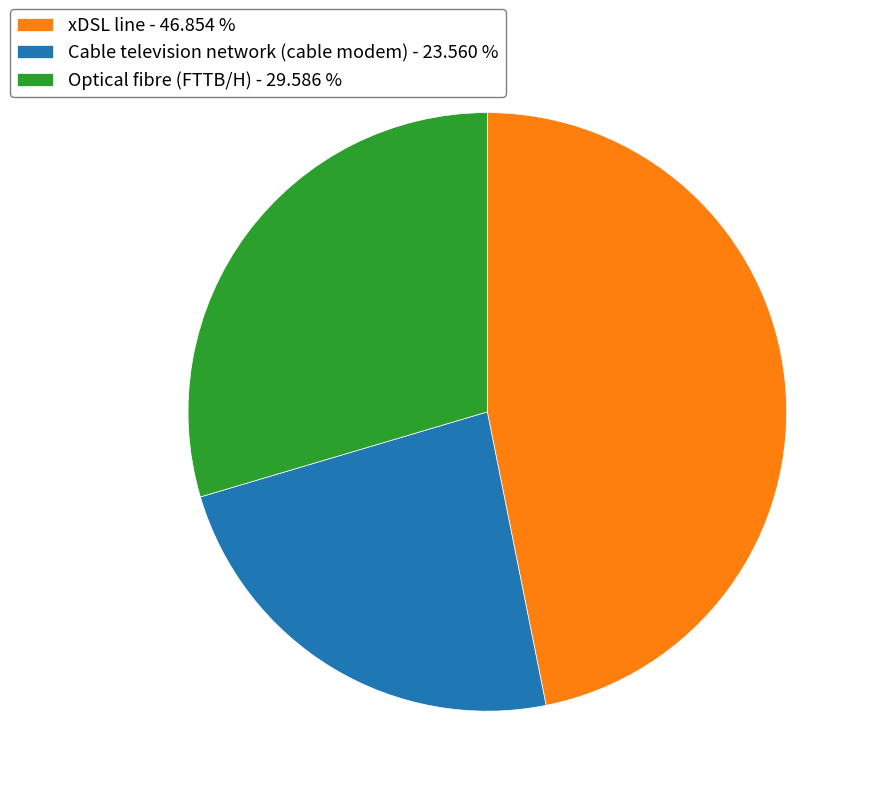

Does any single category account for the majority?

No